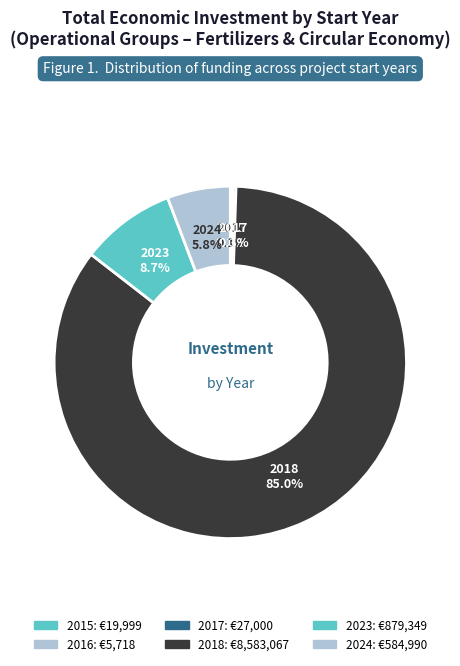

Is there any slice that represents more than half of the pie?

Yes